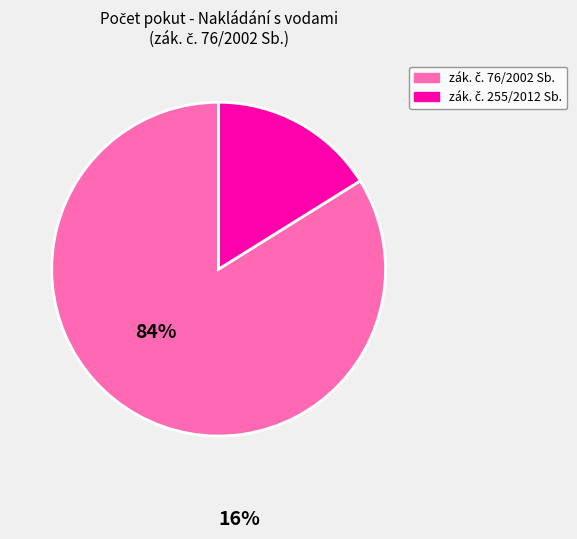

Is there any slice that represents more than half of the pie?

Yes